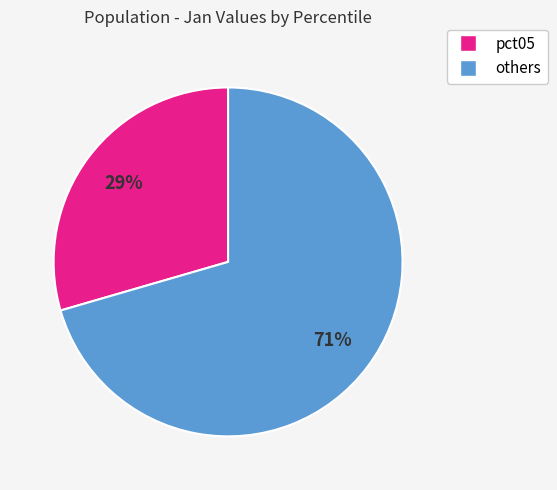

To the nearest percent, what is the average slice percentage?

50%